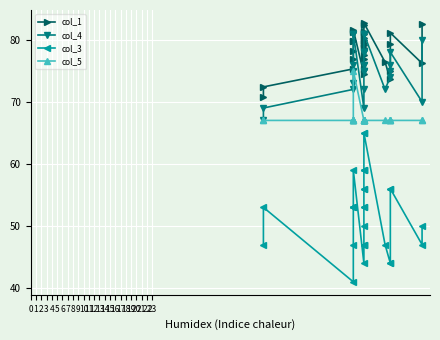

Rank the series at 4 from highest to lowest value.

col_1, col_4, col_5, col_3